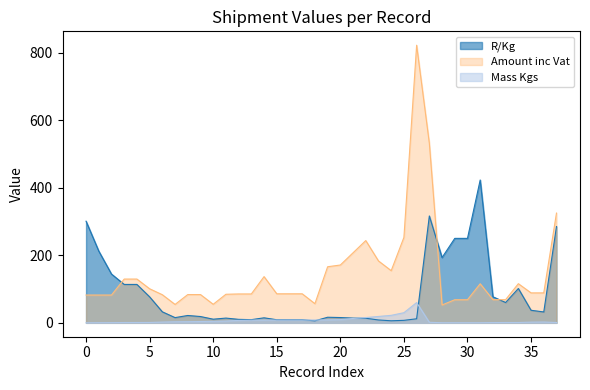

What is the sum of the R/Kg values at 34 and 22?

115.4